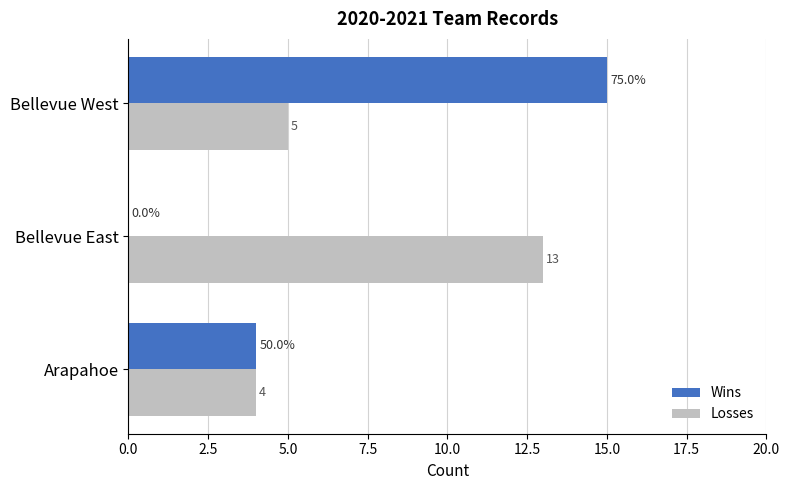

How many Wins values are between 0 and 15?

3